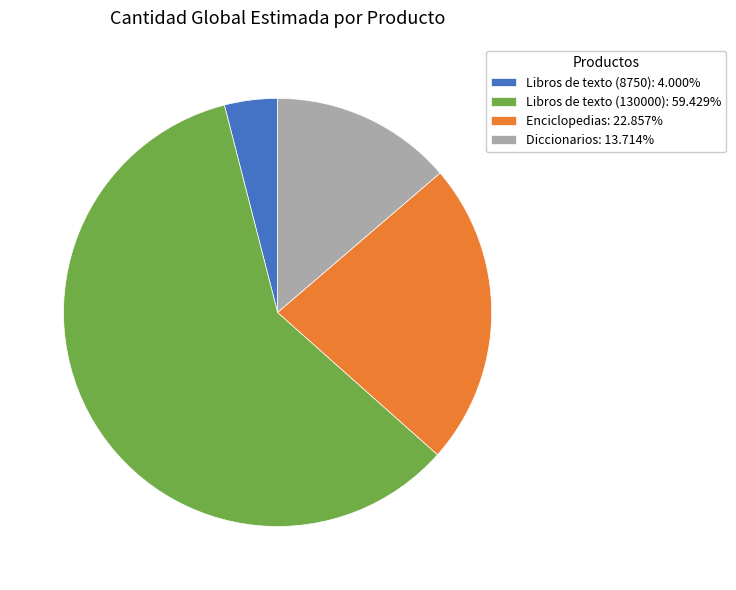

Count the number of slices in the pie.

4